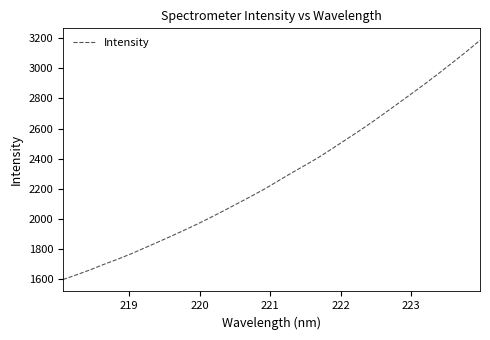

What is the maximum value shown in the chart?

3185.6